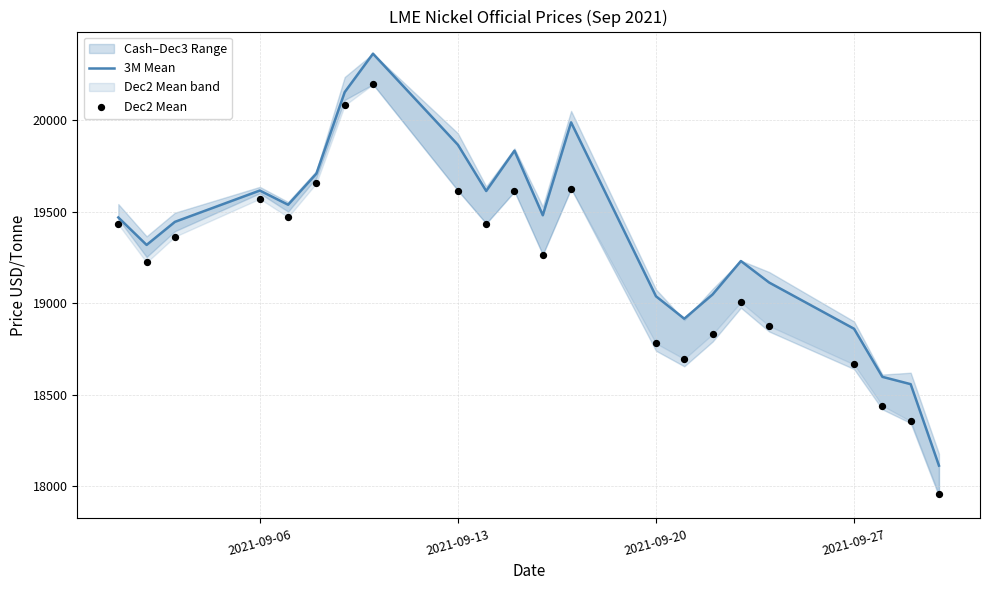

At how many categories does at least one series exceed 18607?

19